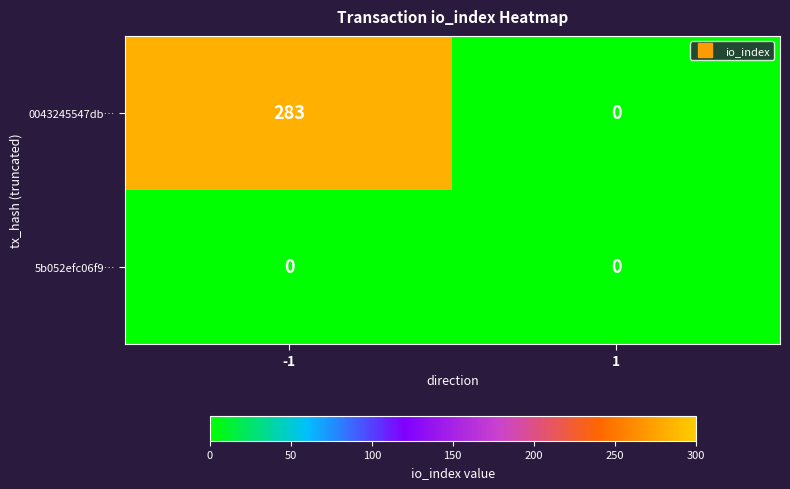

What is the highest value of the 0043245547db… series?

283